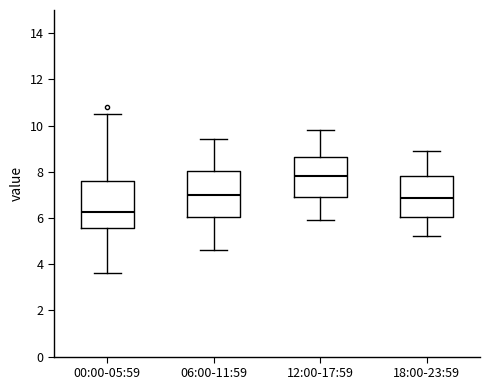

Where does the upper whisker of the box for 00:00-05:59 end on the y-axis? The values are not printed on the chart, so give them approximately, as read against the axis.

10.6